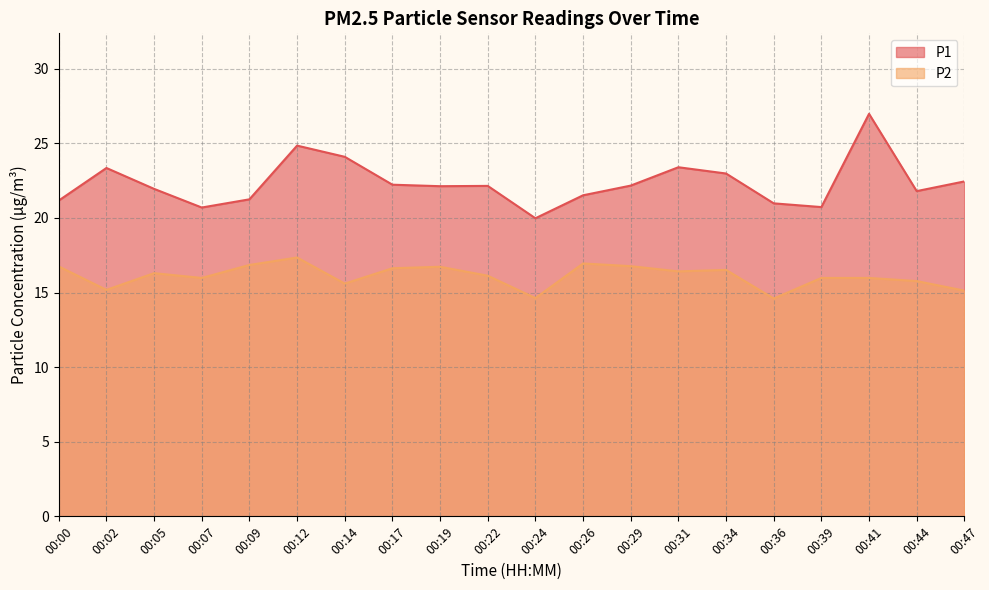

Rank the series by their maximum value, from lowest to highest.

P2, P1